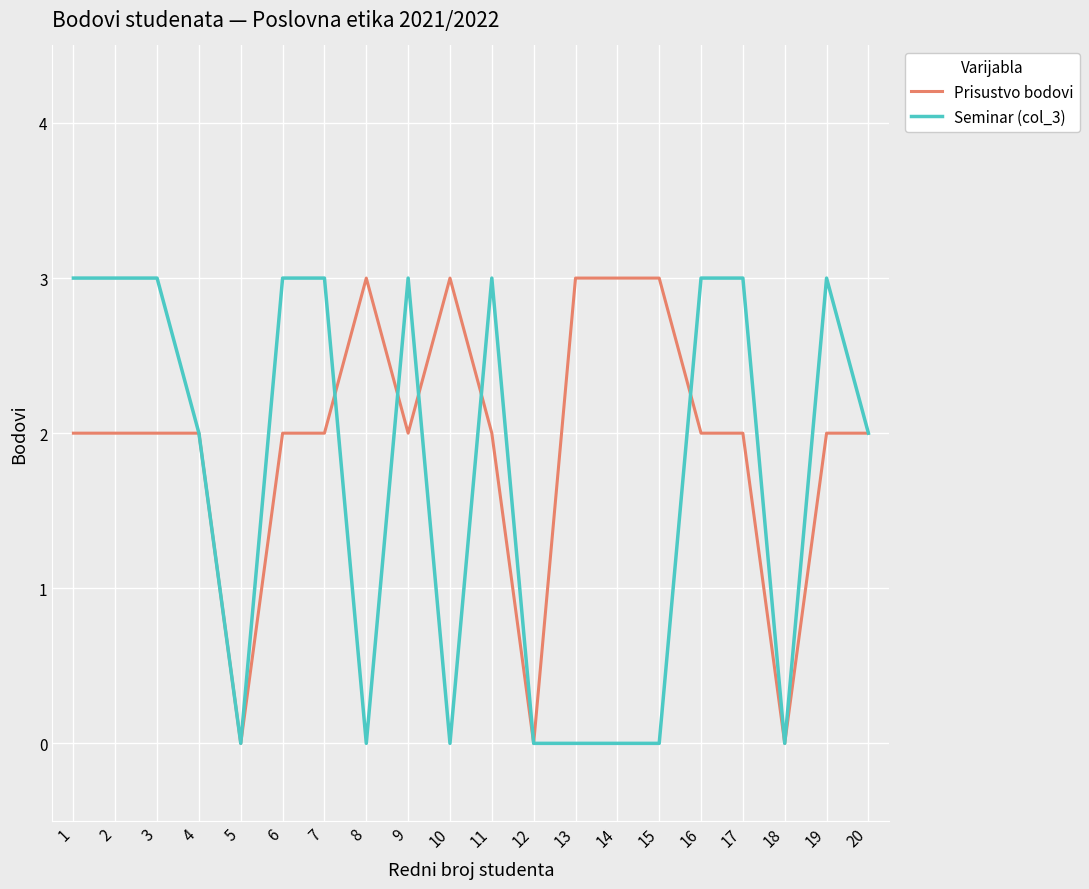

What is the total value across all series at 17?

5